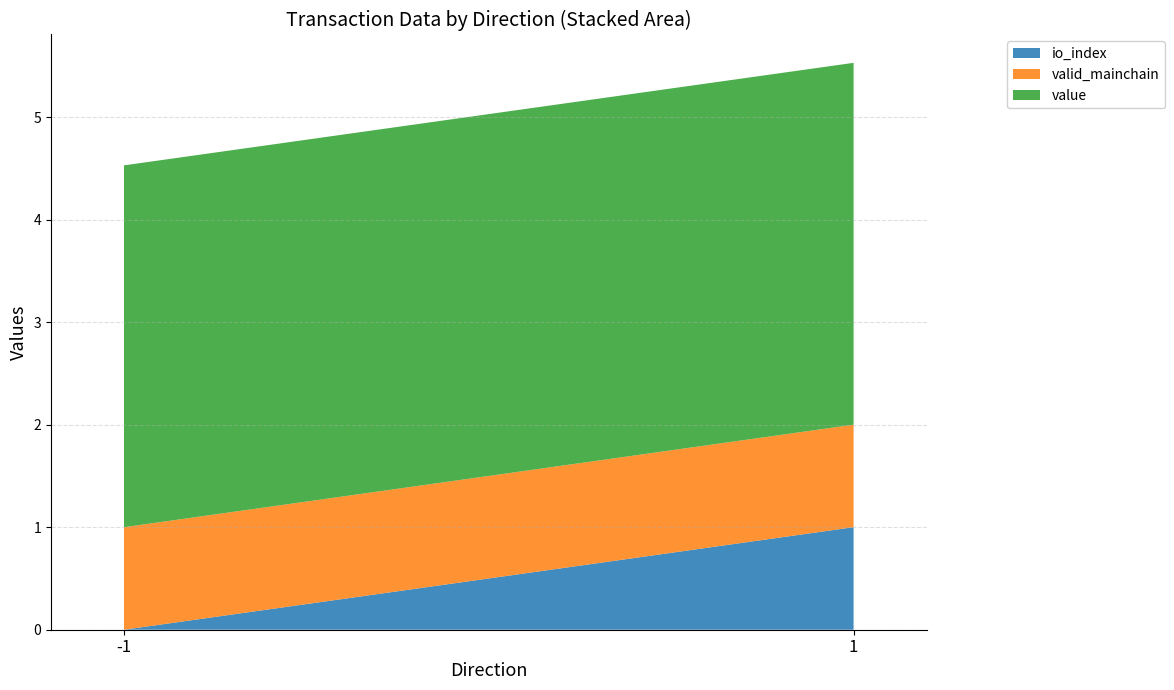

Reading left to right, list all the values displayed in this chart.

io_index: 0.0	1.0
valid_mainchain: 1.0	1.0
value: 3.5	3.5